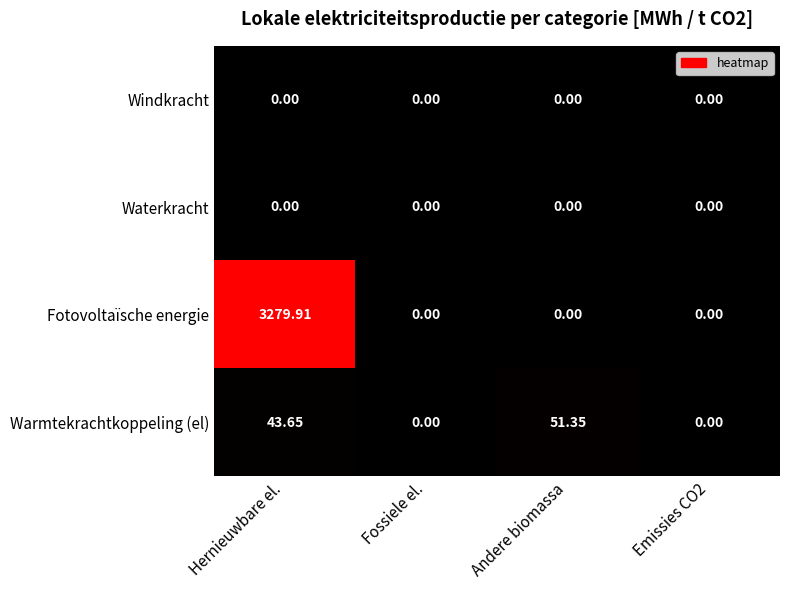

Between Hernieuwbare el. and Fossiele el., which series saw the biggest shift?

Fotovoltaïsche energie